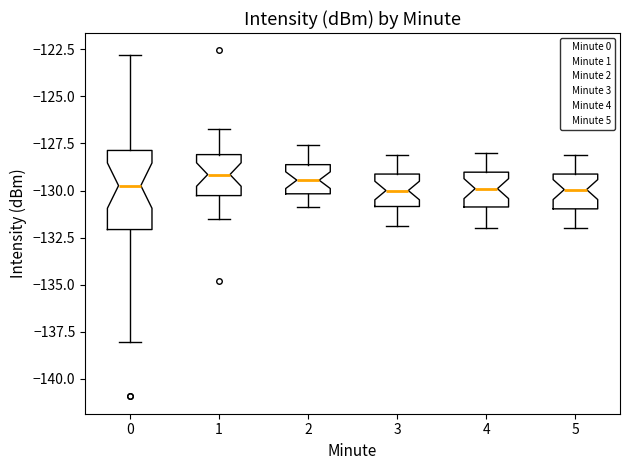

Comparing the boxes themselves (not the whiskers), which one is the tallest?

0